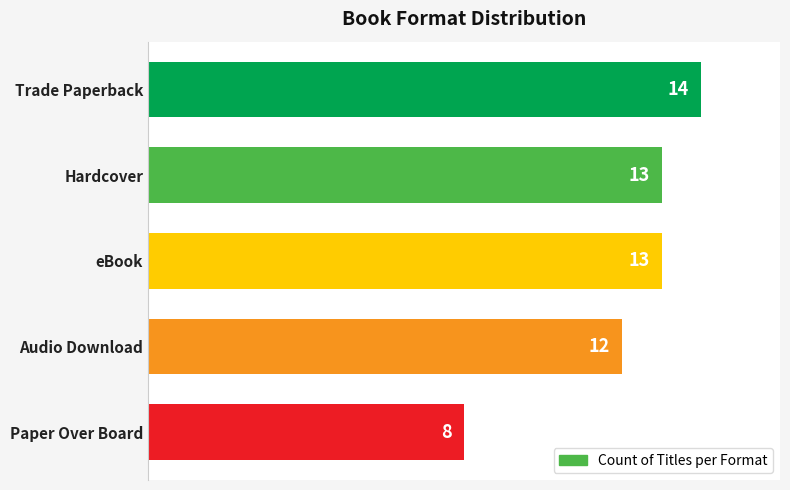

What is the difference between the maximum and second lowest values?

2